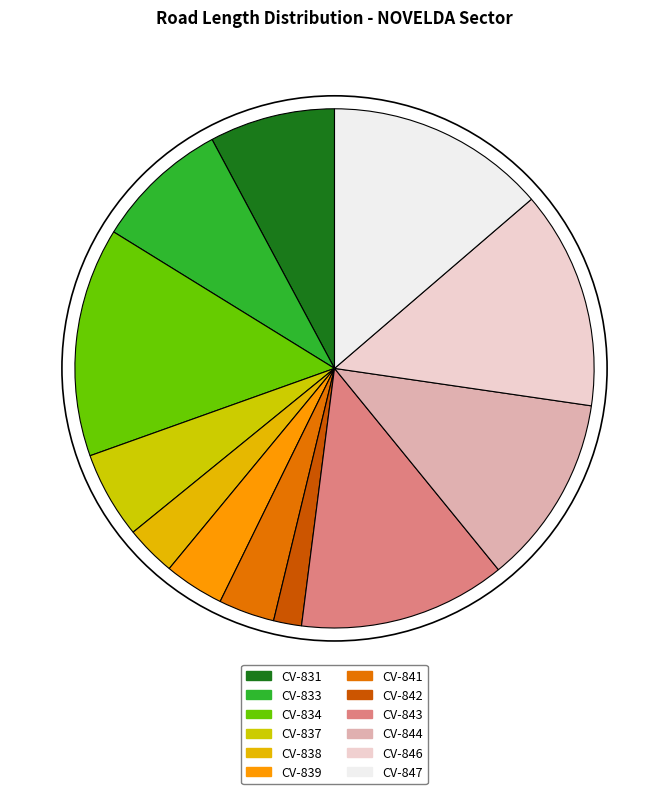

How many segments does this pie chart have?

12